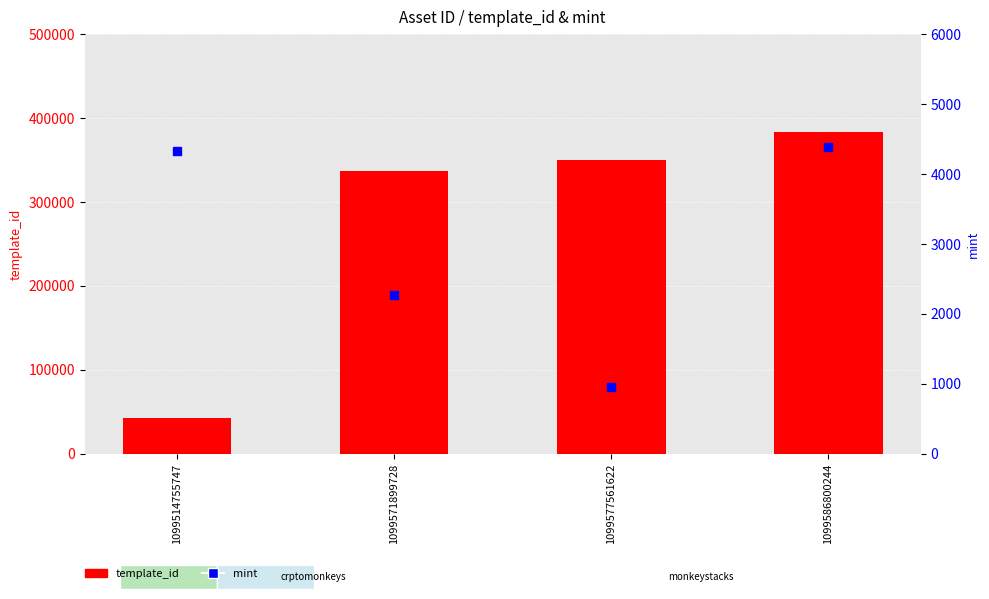

What is the total value across all series at 1099571899728?

338918